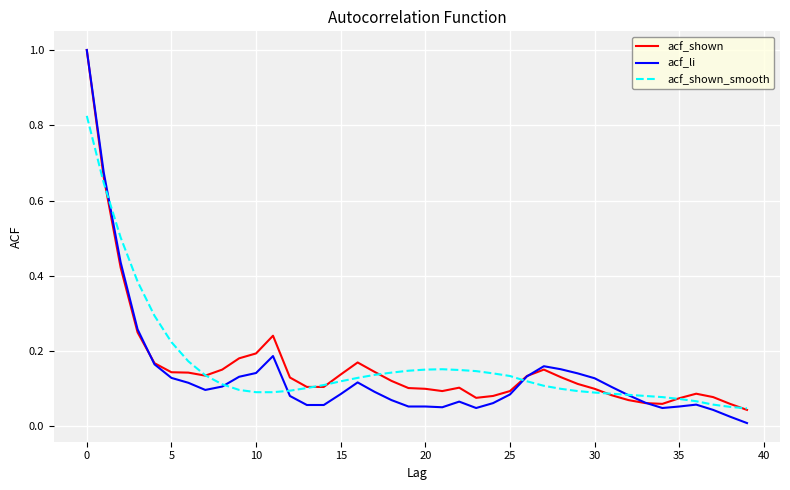

What is the maximum value shown in the chart?

1.0